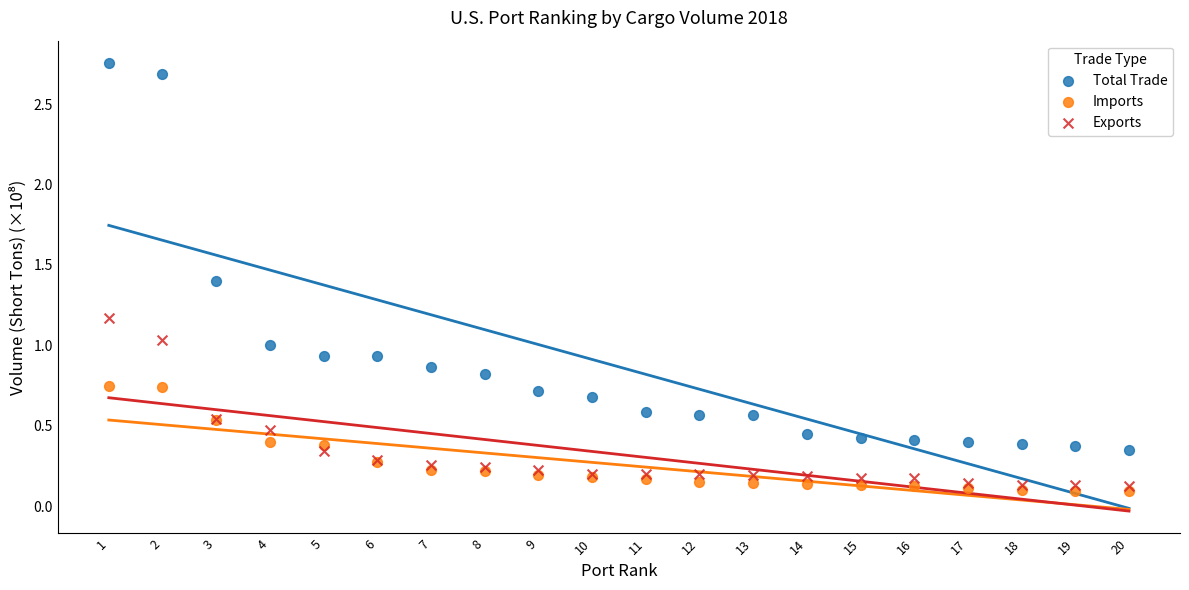

Which series has the largest Y range (max minus min)?

Total Trade